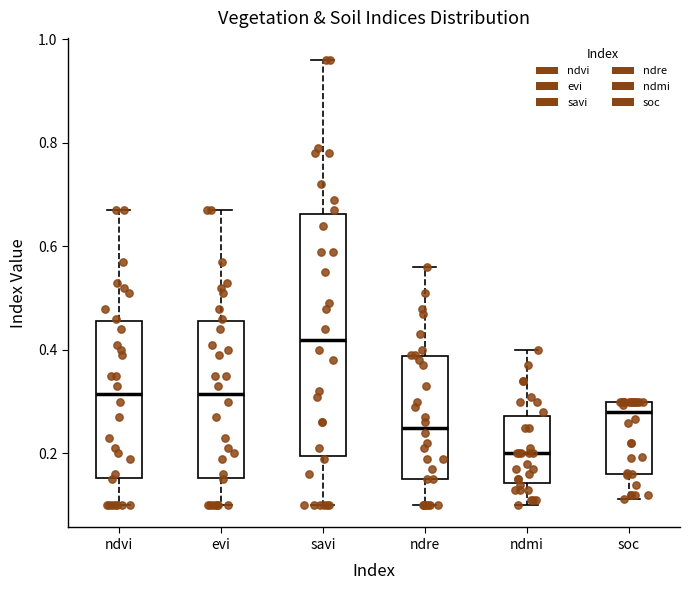

Which box's median line is the lowest?

ndmi